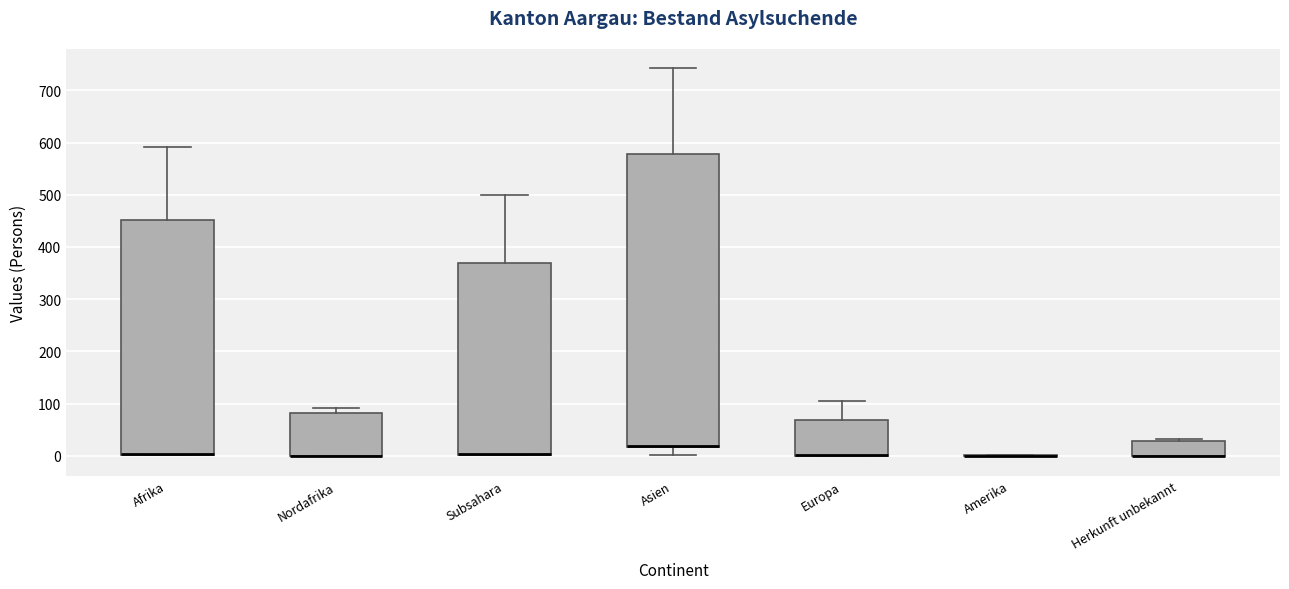

Which box is the tallest, from its lower edge to its upper edge?

Asien